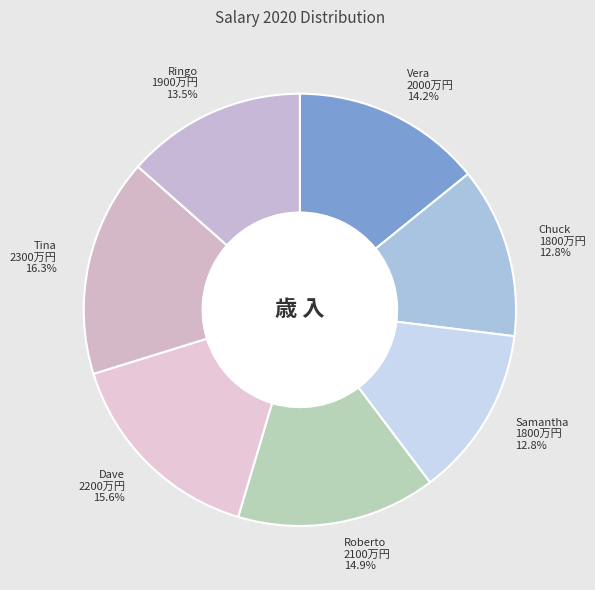

Is there any slice that represents more than half of the pie?

No